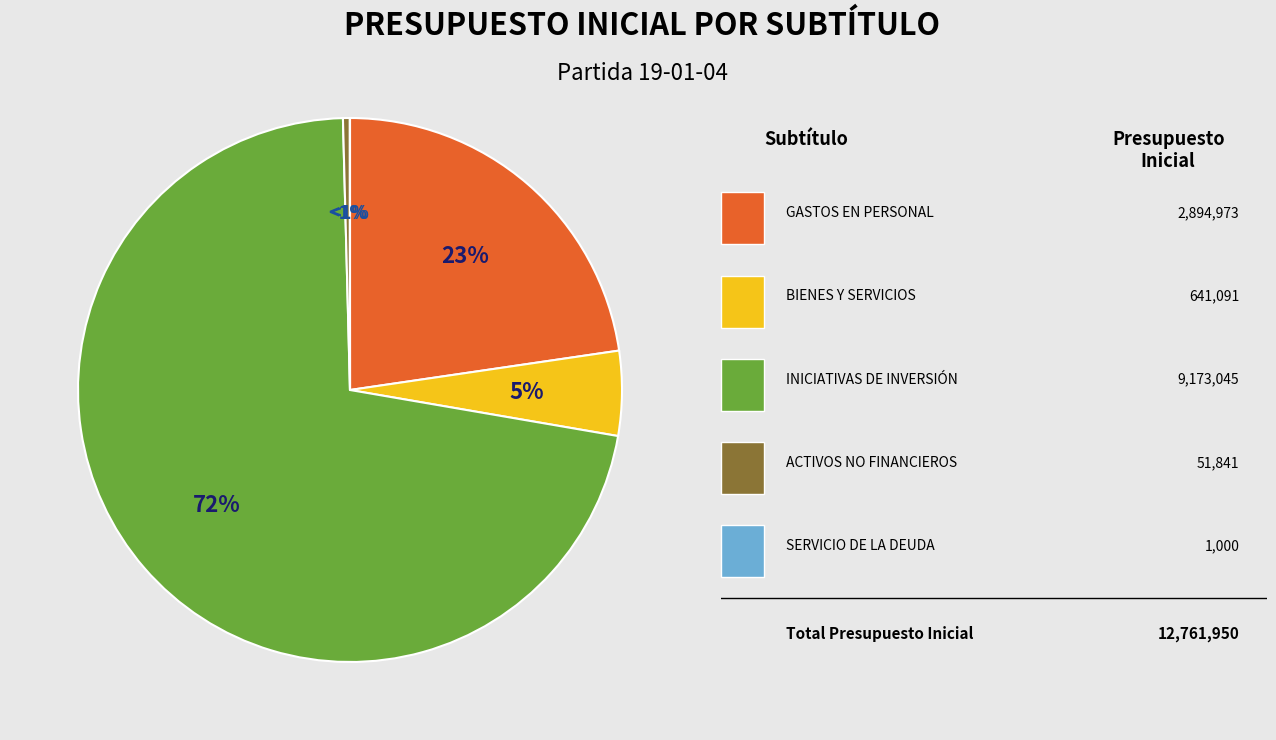

To the nearest percent, what percentage of the pie is GASTOS EN PERSONAL?

23%